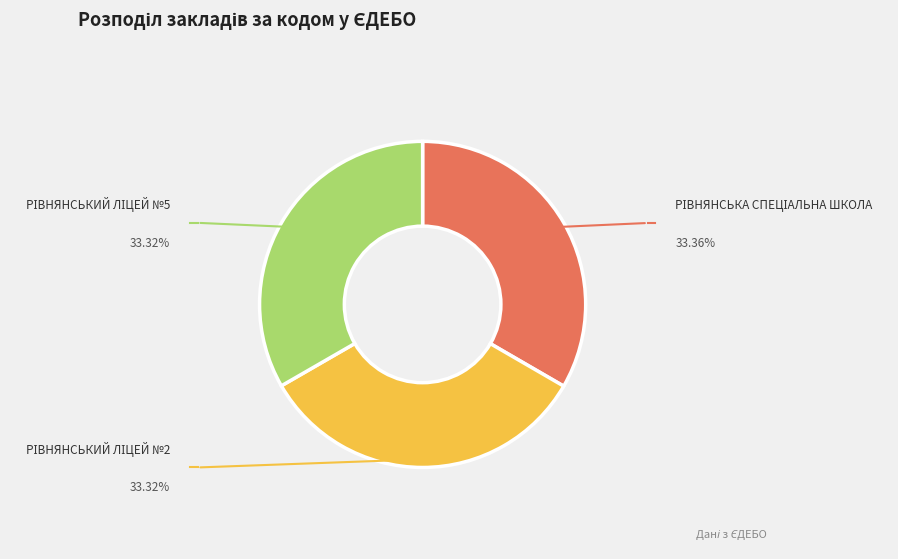

Does any single category account for the majority?

No